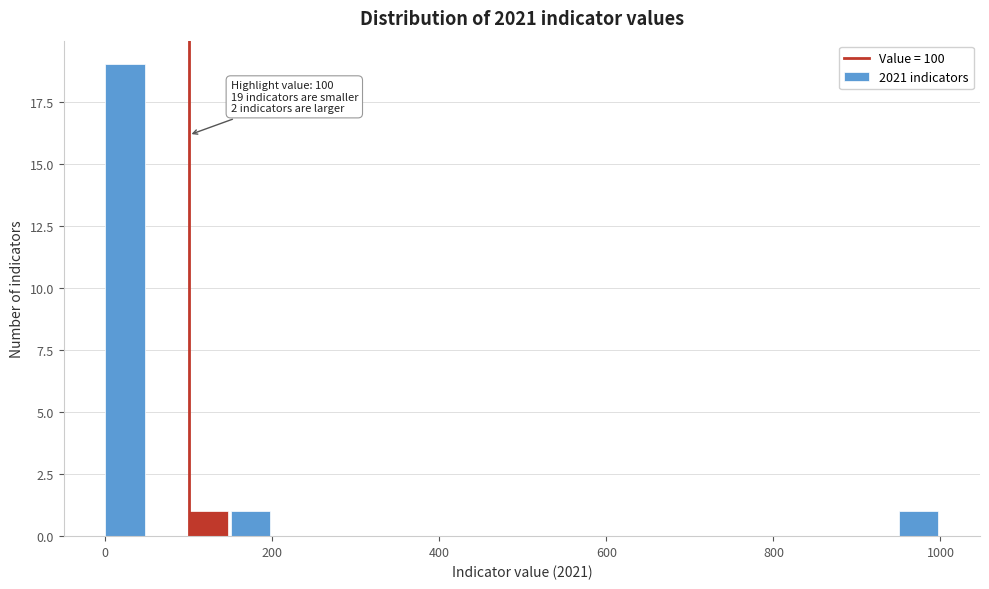

Read against the x-axis, roughly where is the centre of the tallest bar?

20